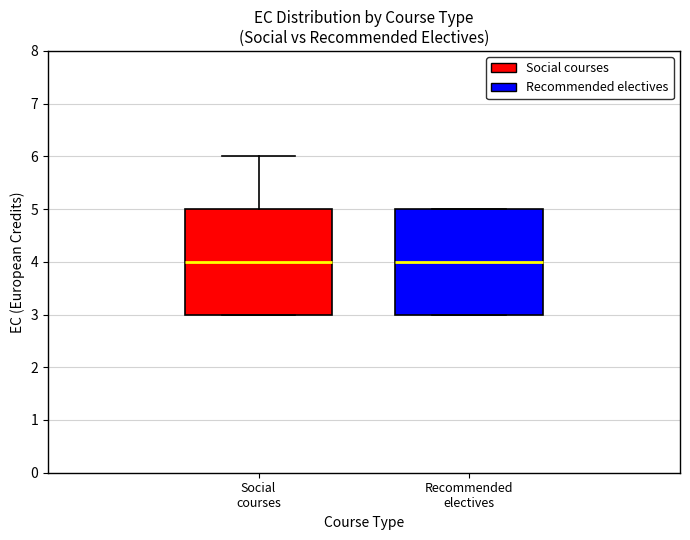

Where is the lower edge of the box for Recommended electives on the y-axis? The values are not printed on the chart, so give them approximately, as read against the axis.

3